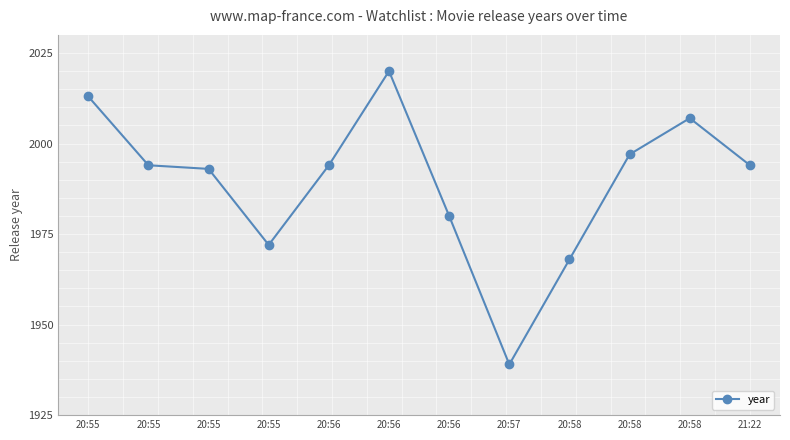

At which label is the value closest to 1979?

20:56